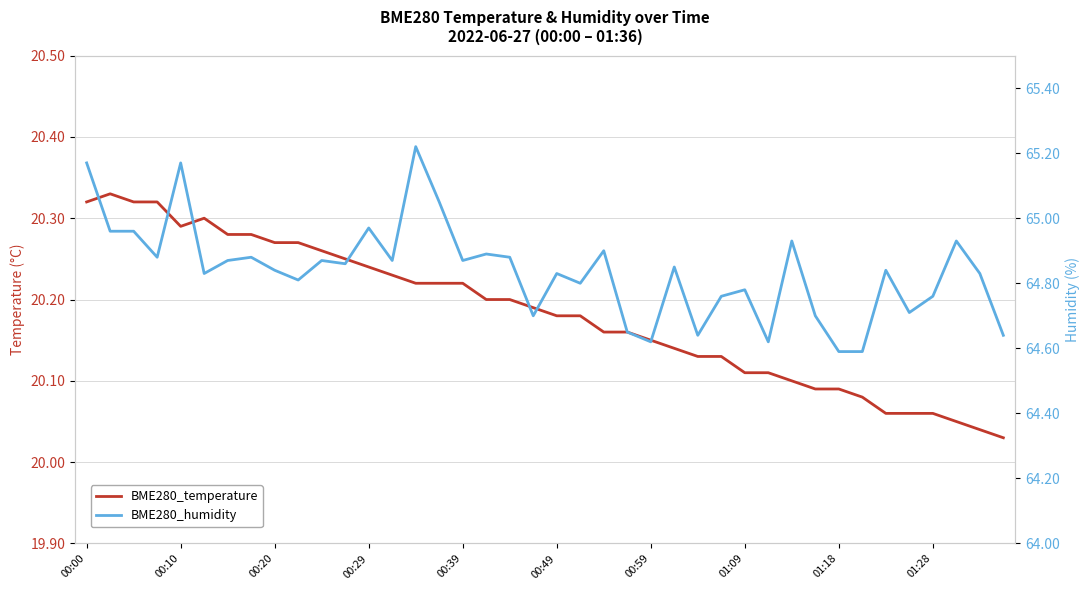

What value does the BME280_humidity series have at 17?

64.9